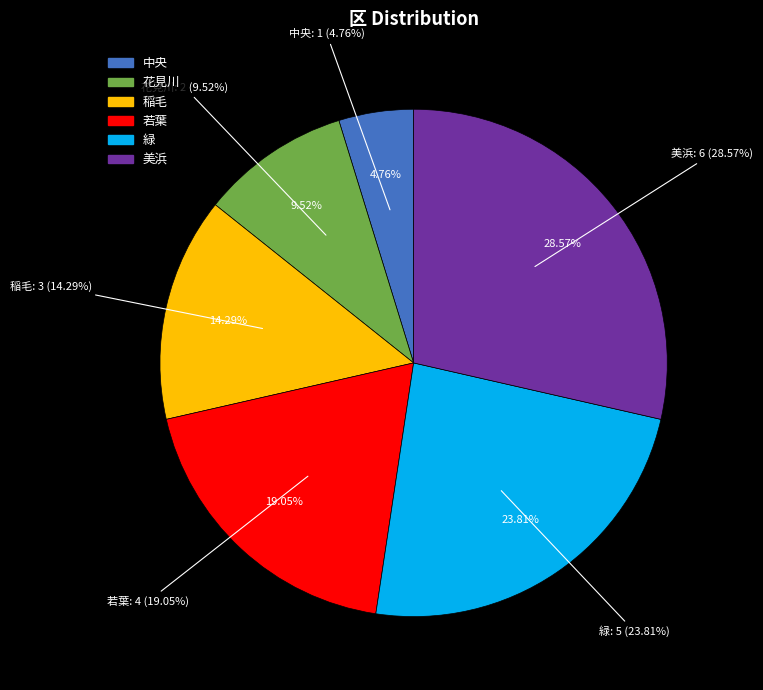

Which slice is the smallest?

中央